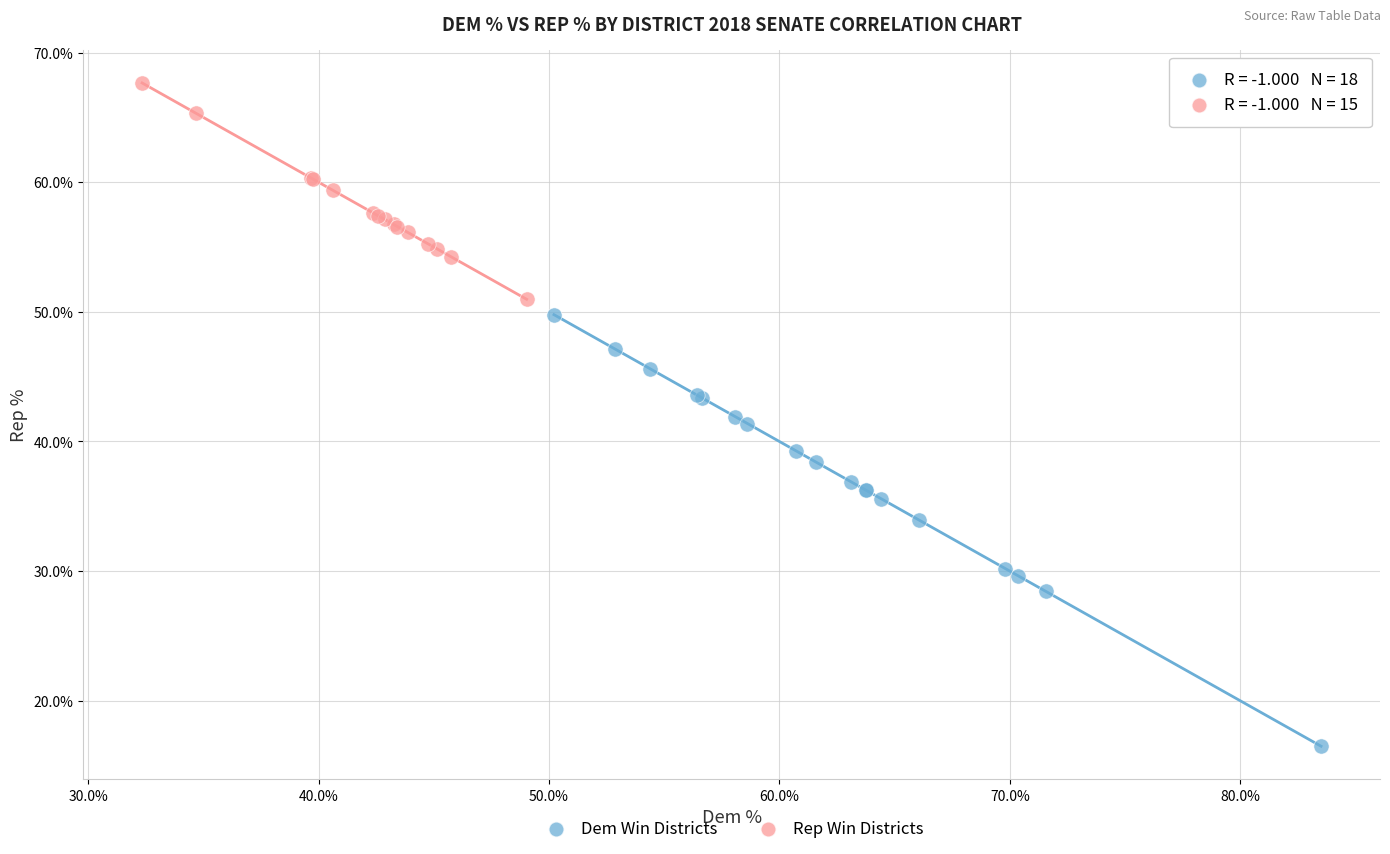

Which series has the largest Y range (max minus min)?

Dem Win Districts